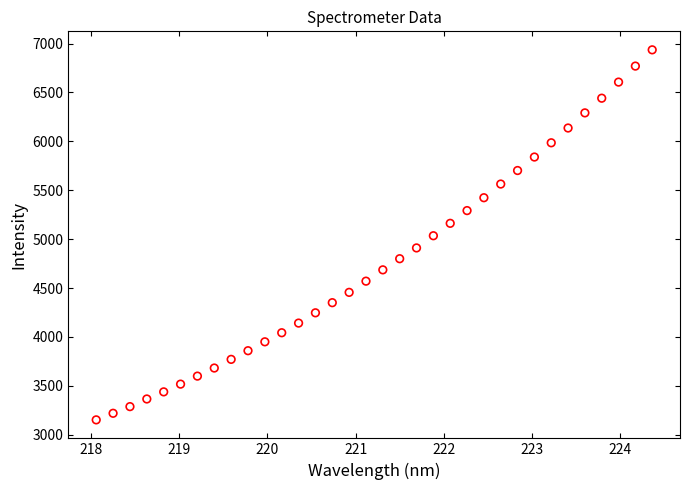

What is the range of X values (max minus min)?

6.3